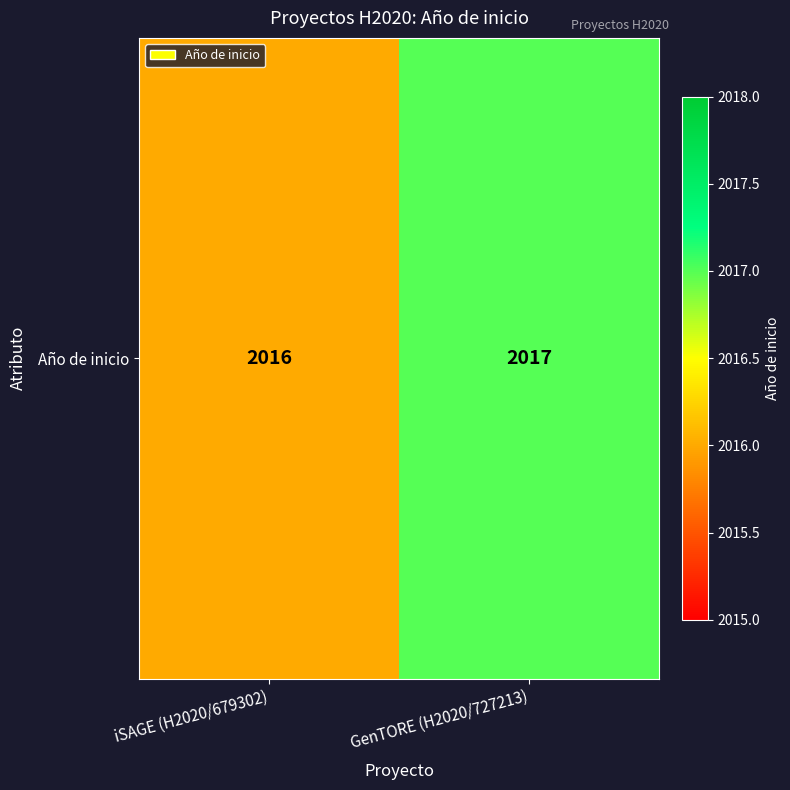

Rank the categories by value from highest to lowest.

GenTORE (H2020/727213), iSAGE (H2020/679302)